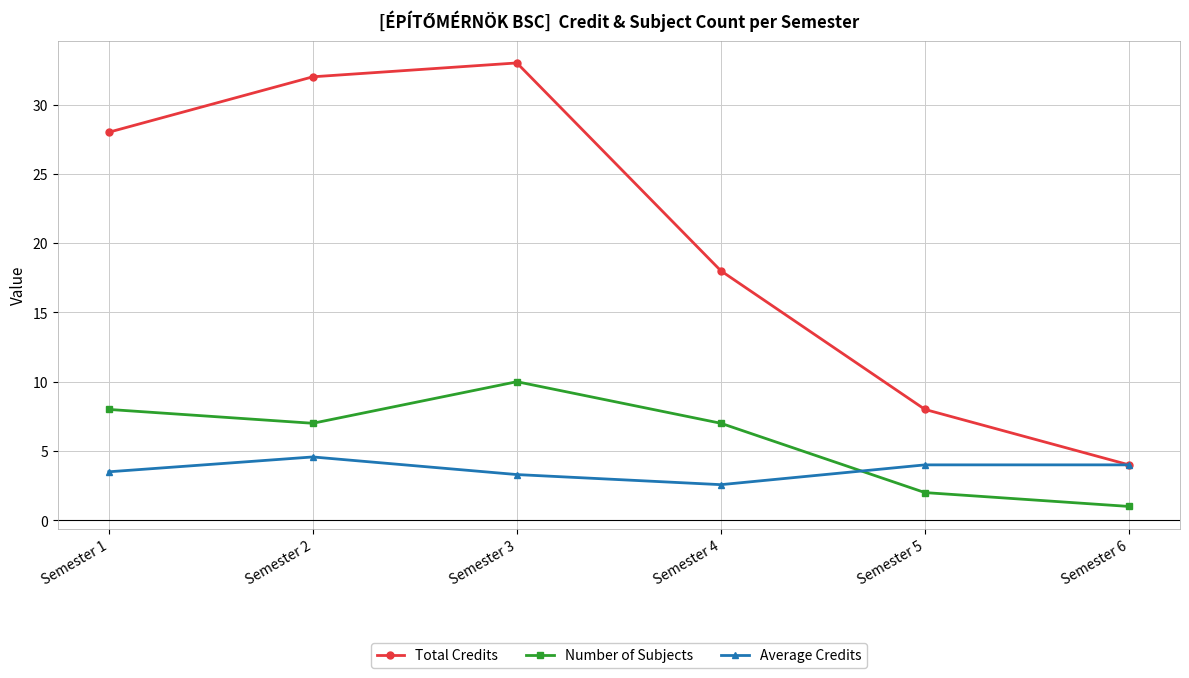

Rank the series by their maximum value, from highest to lowest.

Total Credits, Number of Subjects, Average Credits